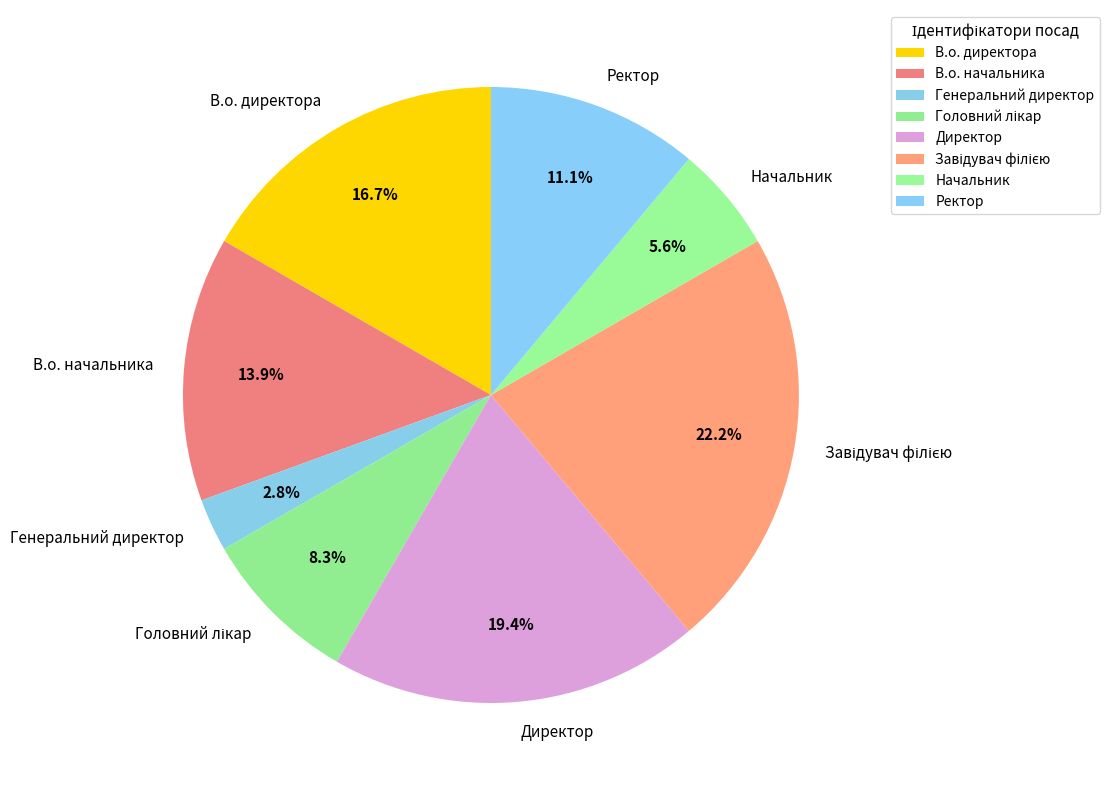

How many segments does this pie chart have?

8